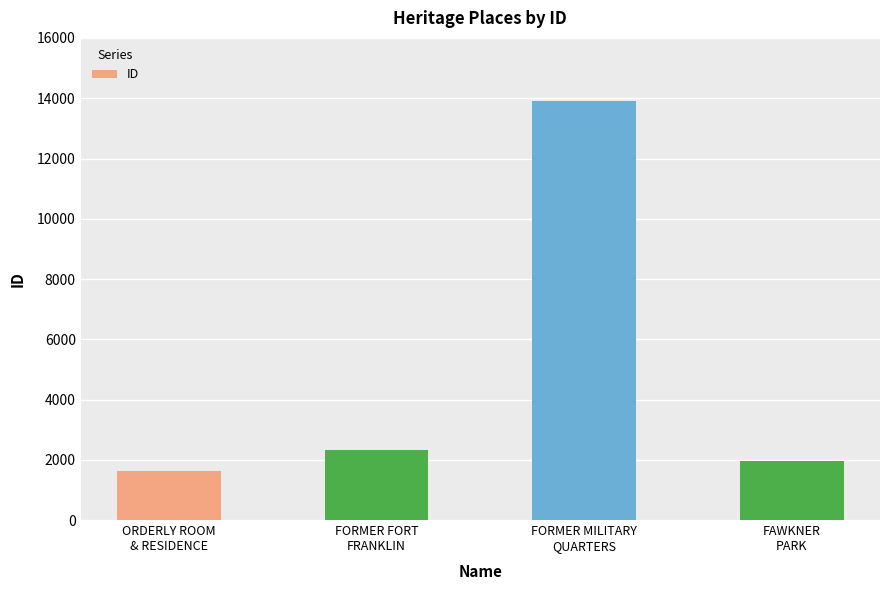

Where is the data nearest to the value 7773?

FORMER FORT
FRANKLIN